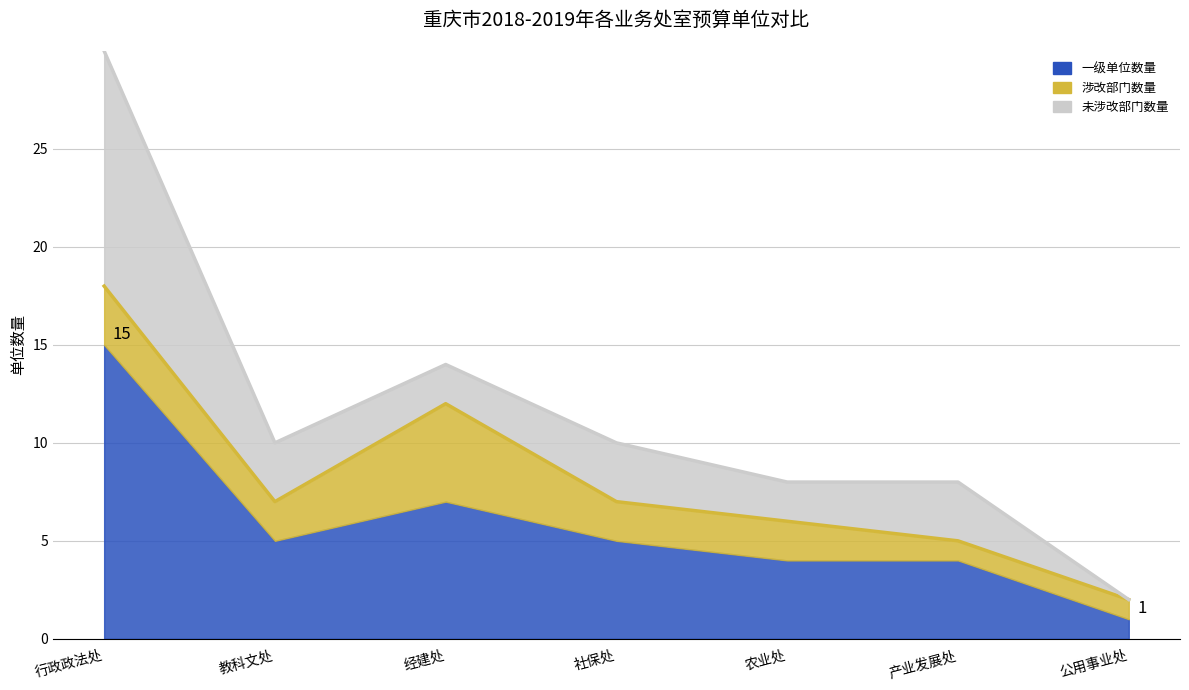

Between 行政政法处 and 教科文处, which series saw the biggest shift?

一级单位数量